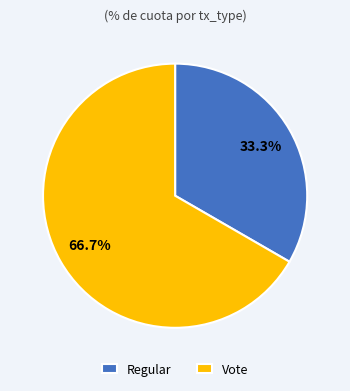

What percentage do Vote and Regular together represent?

100.0%